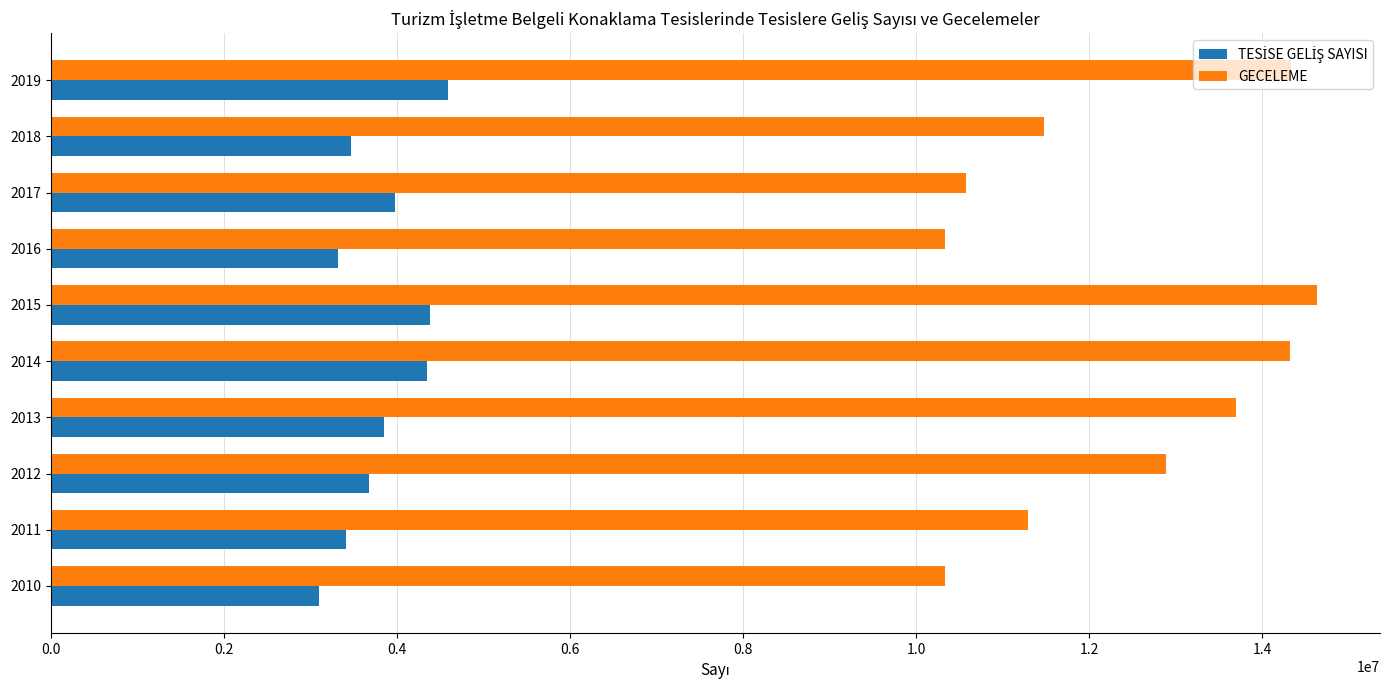

What is the spread (max minus min) of values at 2014?

9976461